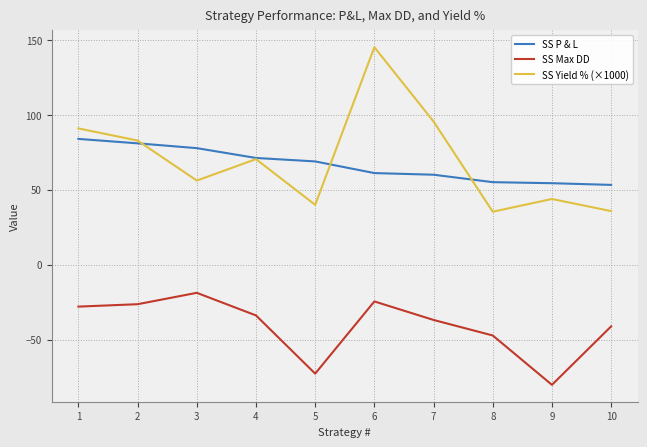

What is the smallest value displayed?

-80.3